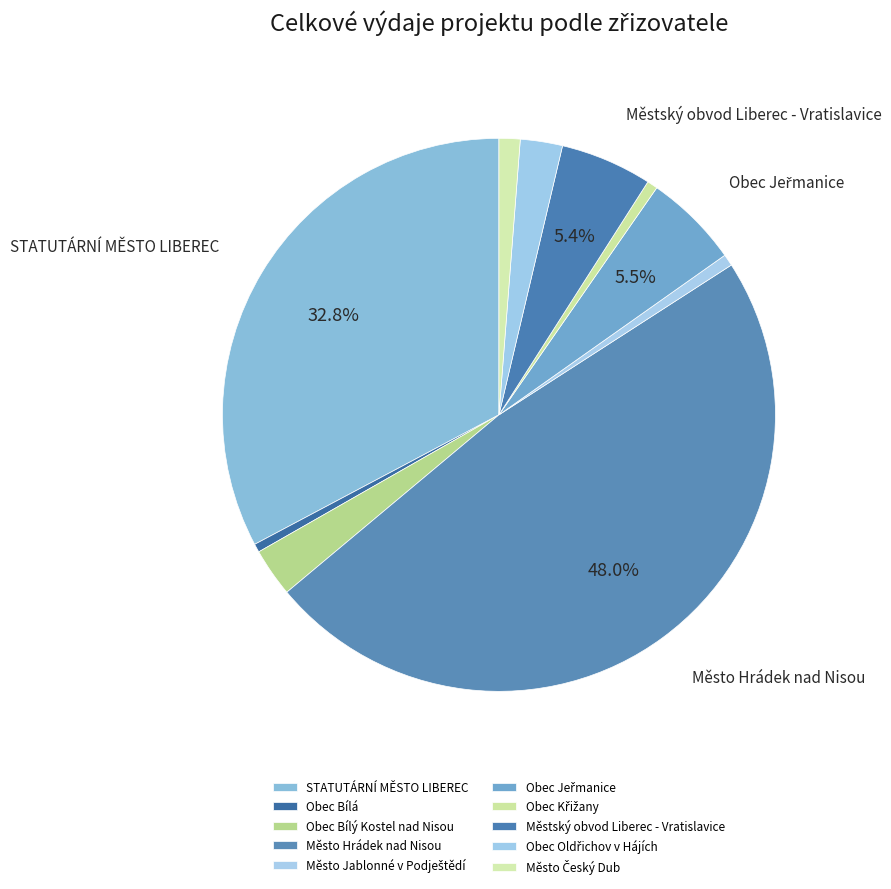

Is there a majority slice in this chart?

No